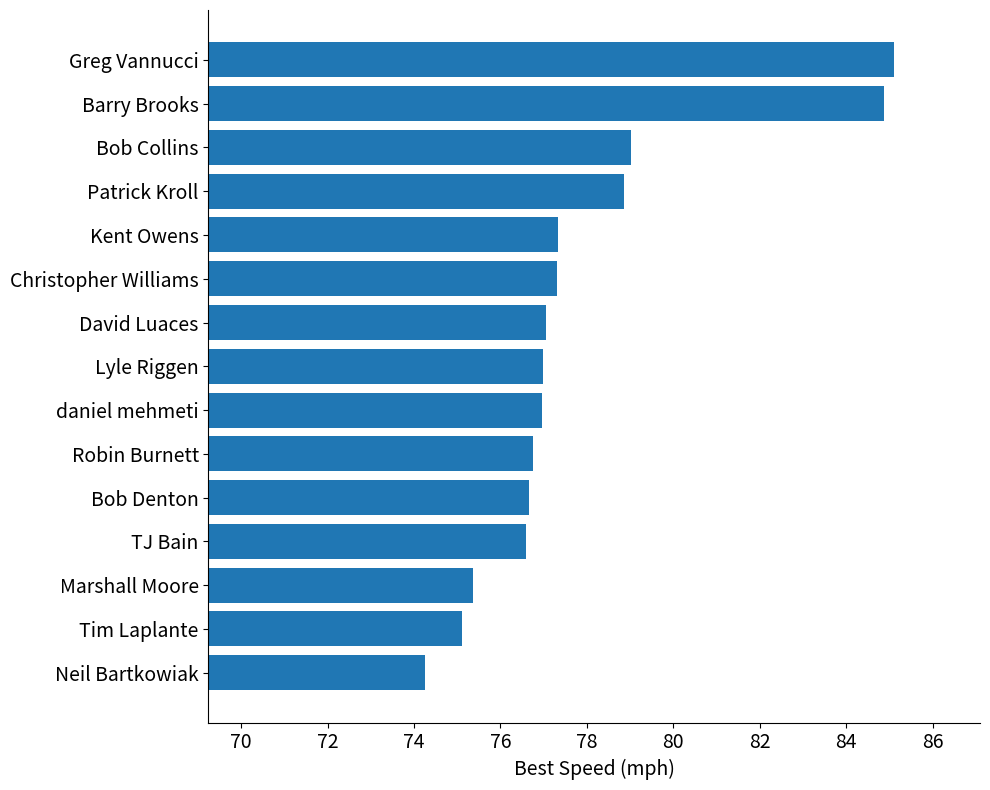

What is the change in value from Tim Laplante to Bob Collins?

+3.9